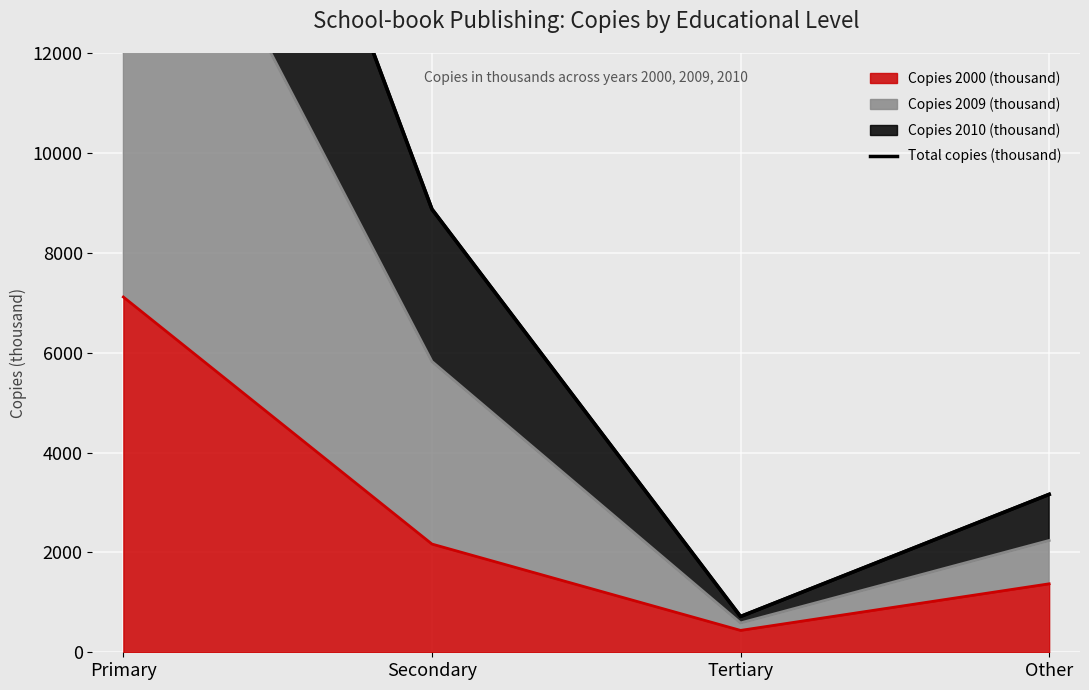

How many data points are less than 8872?

2